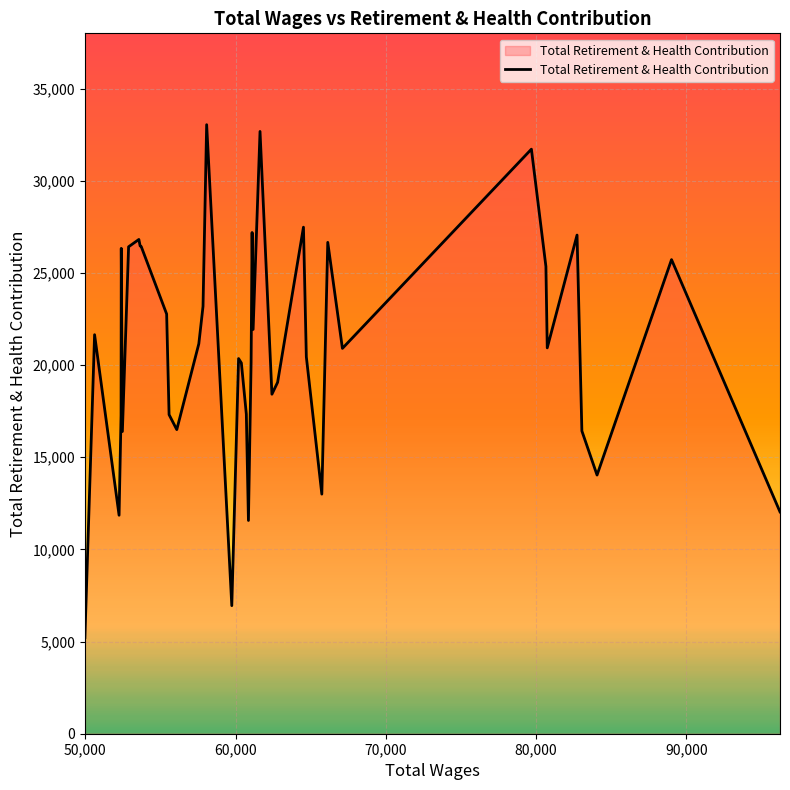

What is the greatest value displayed?

33039